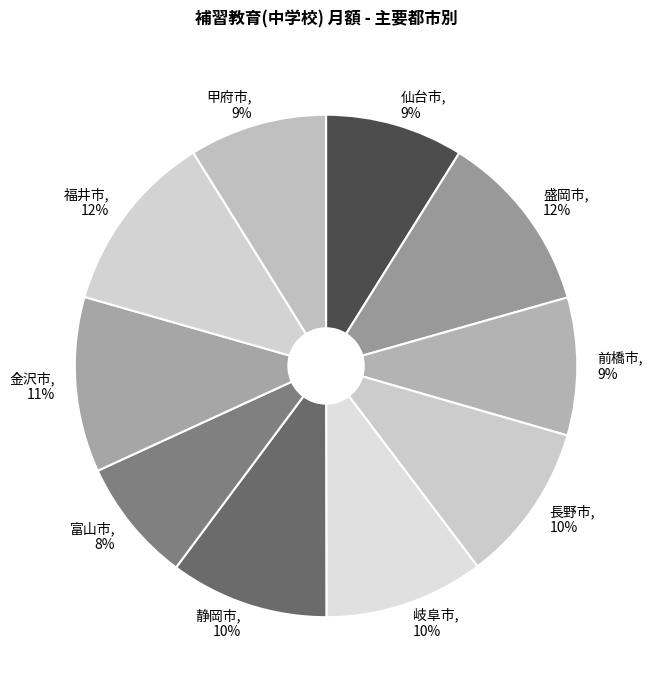

Do 甲府市 and 静岡市 together represent more than half of the pie?

No